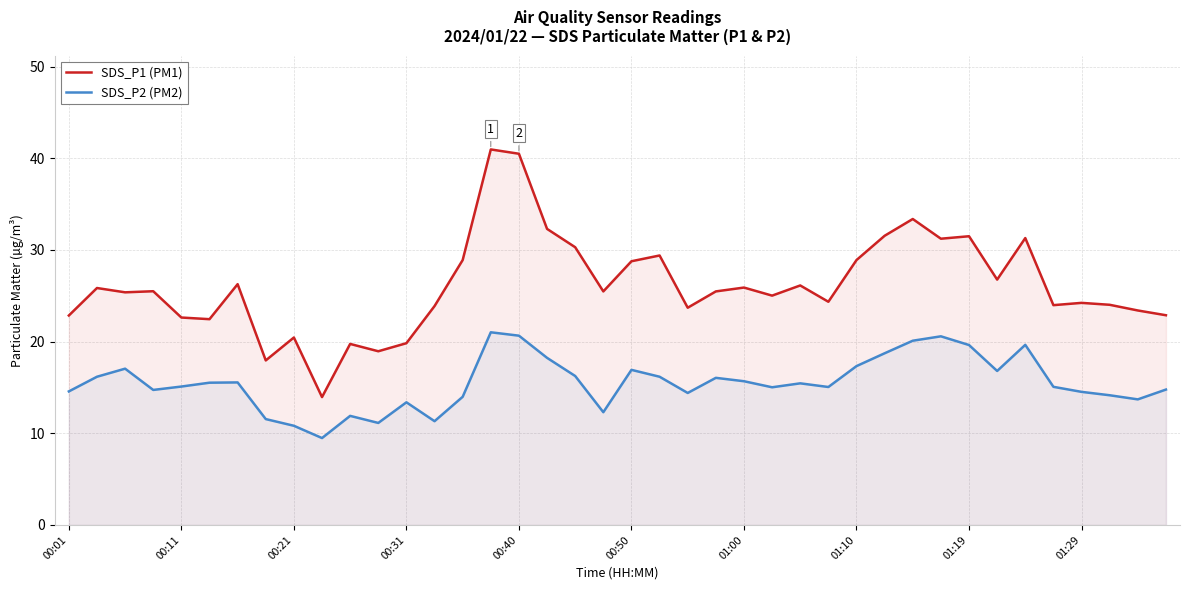

True or false: SDS_P2 (PM2) has a value of 12.6 at 17.

False